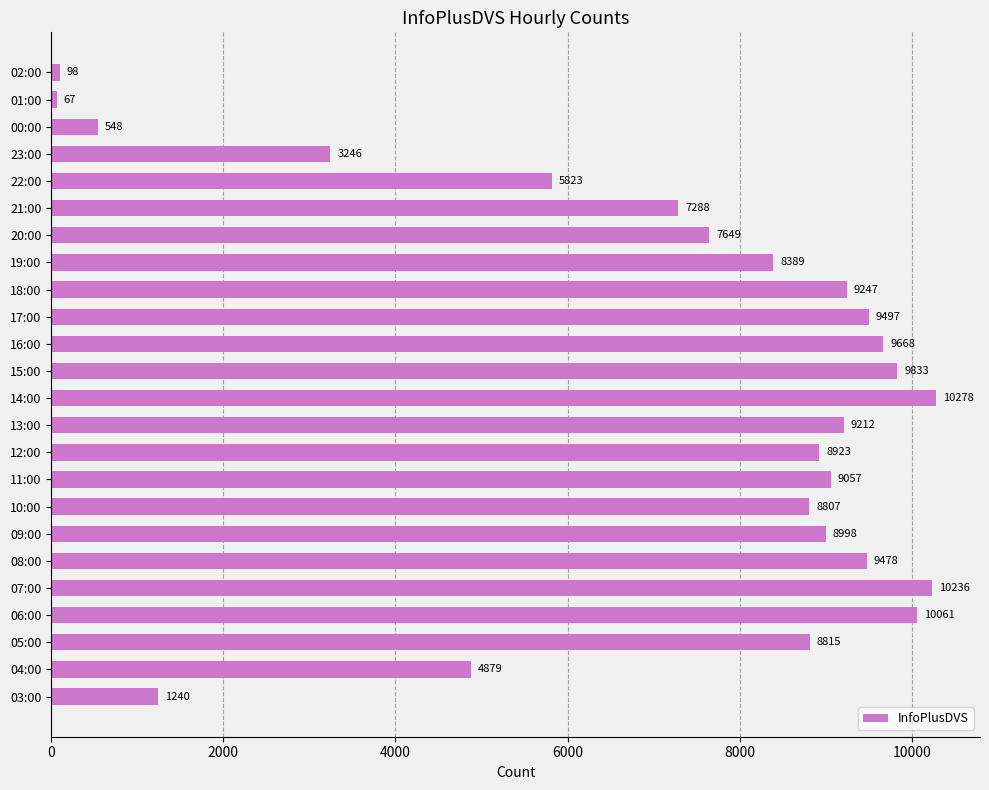

Rank the categories by value from highest to lowest.

14:00, 07:00, 06:00, 15:00, 16:00, 17:00, 08:00, 18:00, 13:00, 11:00, 09:00, 12:00, 05:00, 10:00, 19:00, 20:00, 21:00, 22:00, 04:00, 23:00, 03:00, 00:00, 02:00, 01:00